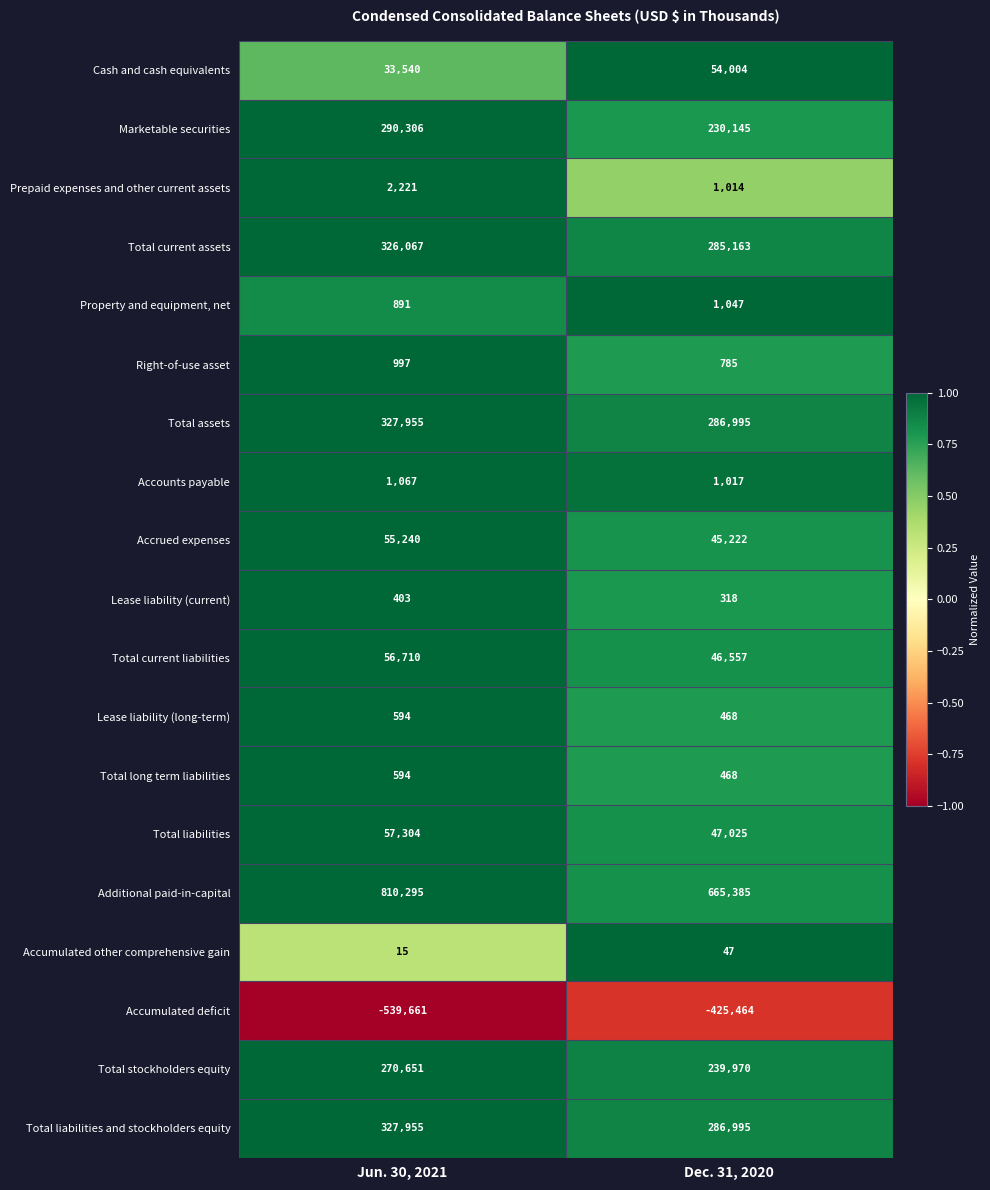

Which series changed the most between Jun. 30, 2021 and Dec. 31, 2020?

Additional paid-in-capital